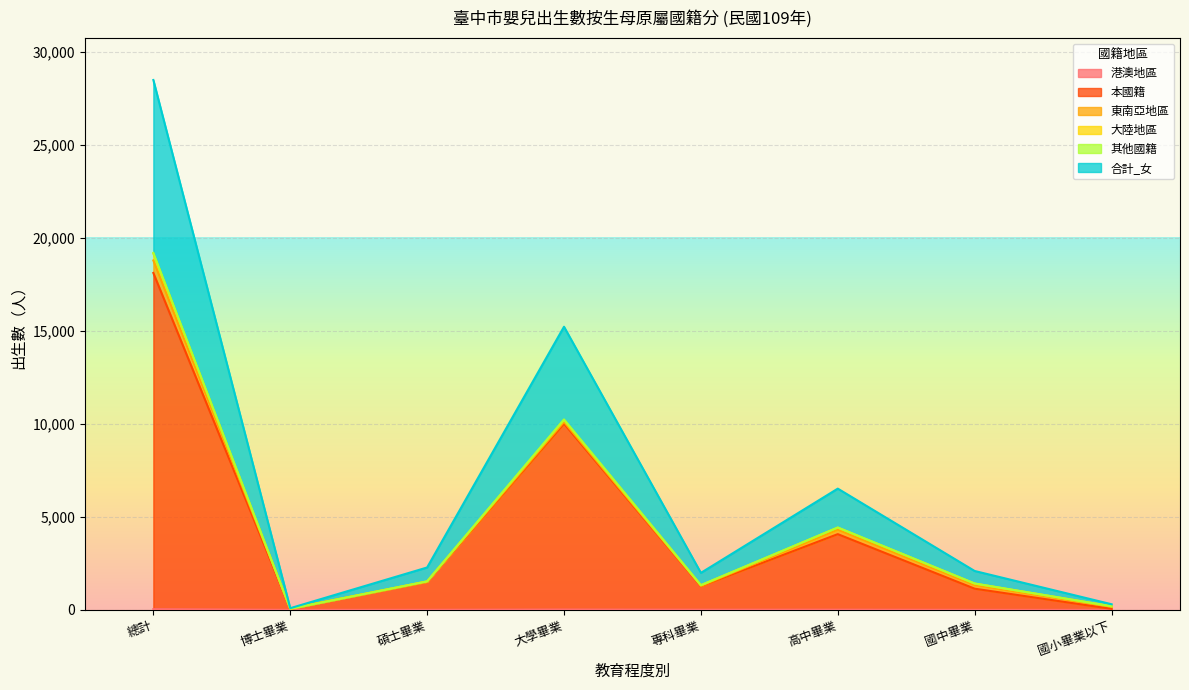

At which category is the sum across all series the highest?

總計